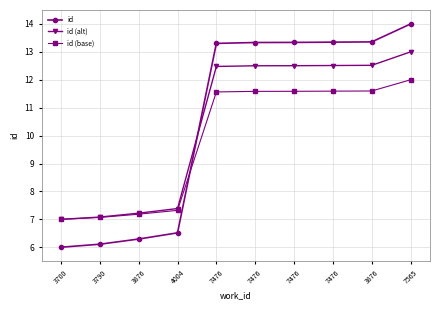

What is the difference between the highest and lowest values at 7476?

1.7